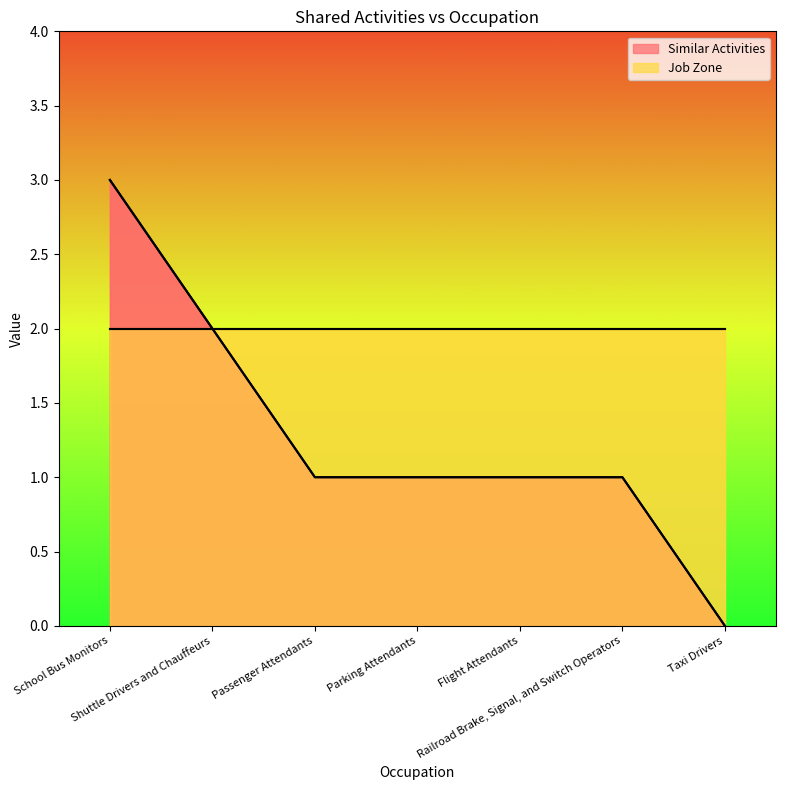

List the labels in order of value, smallest first.

Taxi Drivers, Passenger Attendants, Parking Attendants, Flight Attendants, Railroad Brake, Signal, and Switch Operators, Shuttle Drivers and Chauffeurs, School Bus Monitors